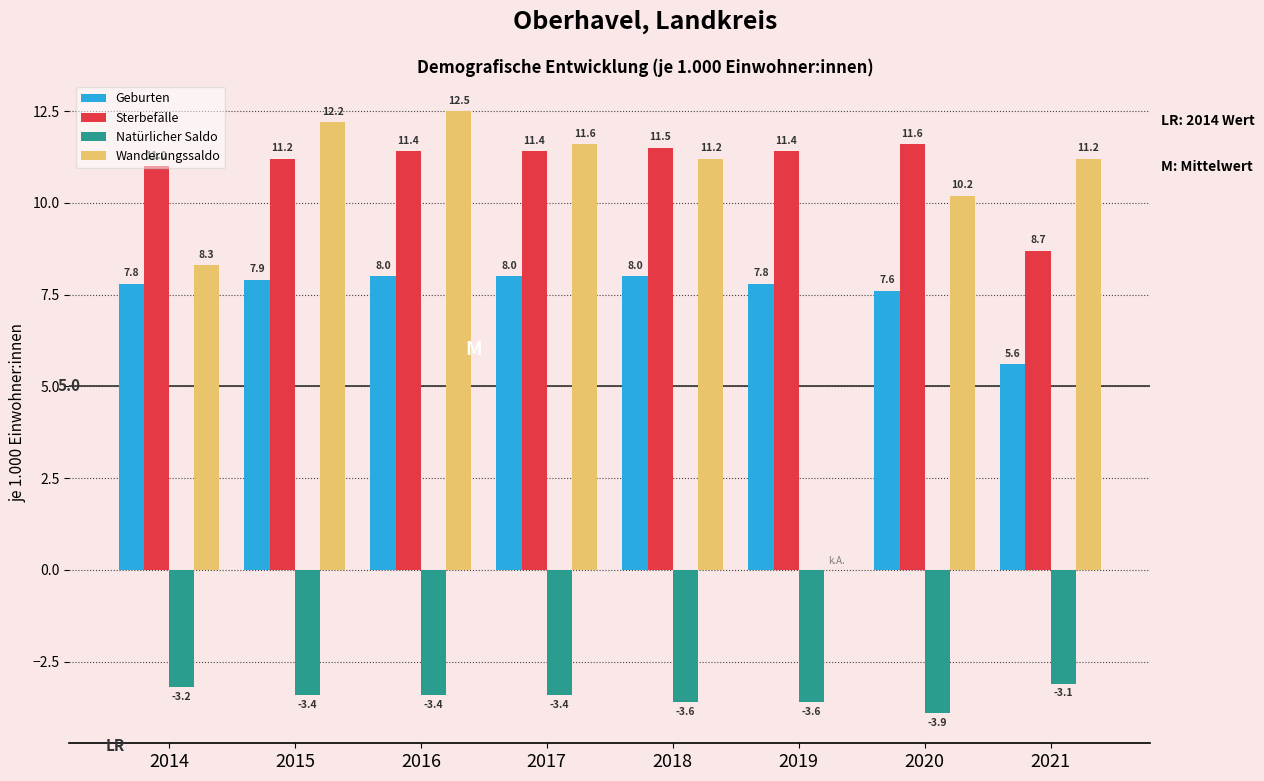

At which category does the chart reach its peak across all series?

2016